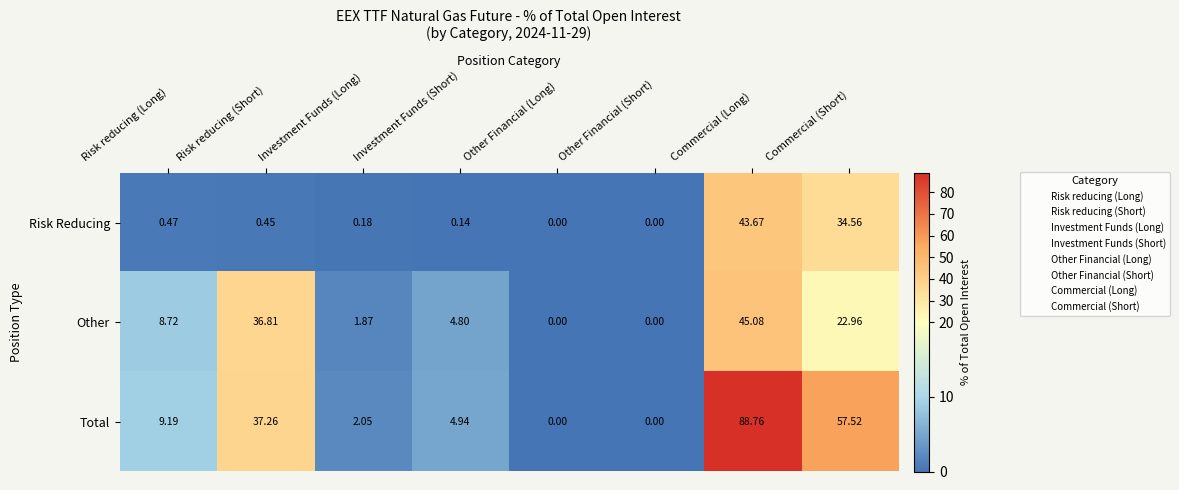

How many data points does each series have?

8